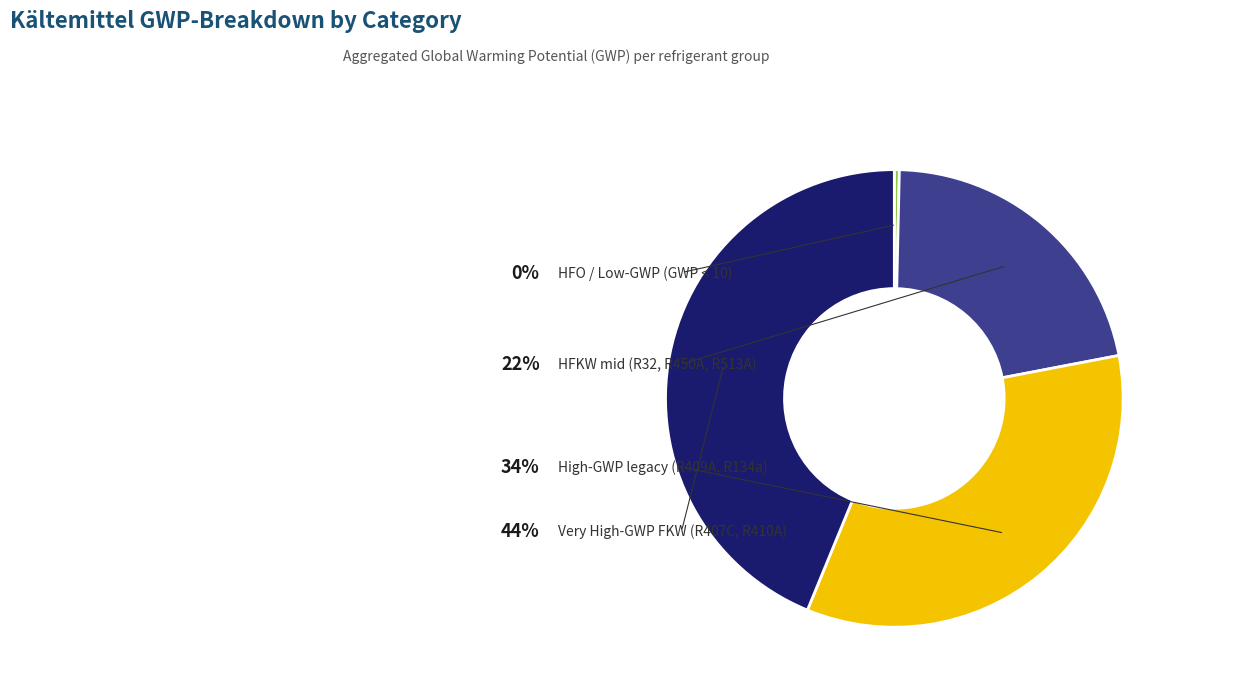

Does any single category account for the majority?

No